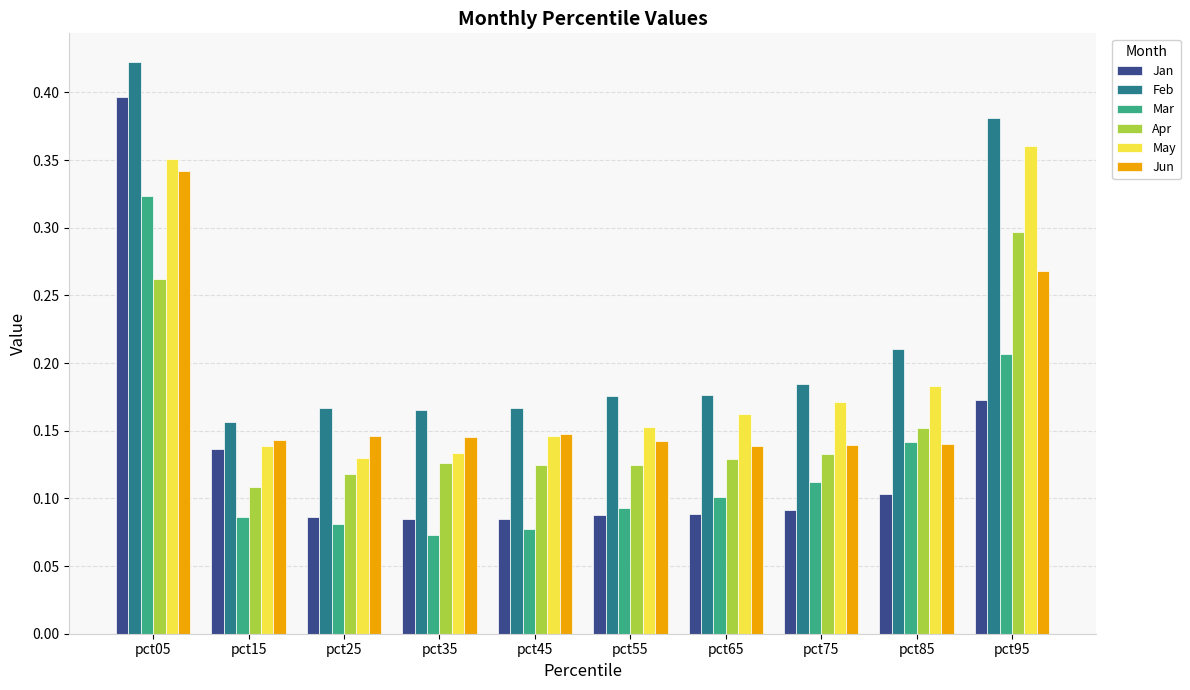

What is the sum of all Apr values?

1.6